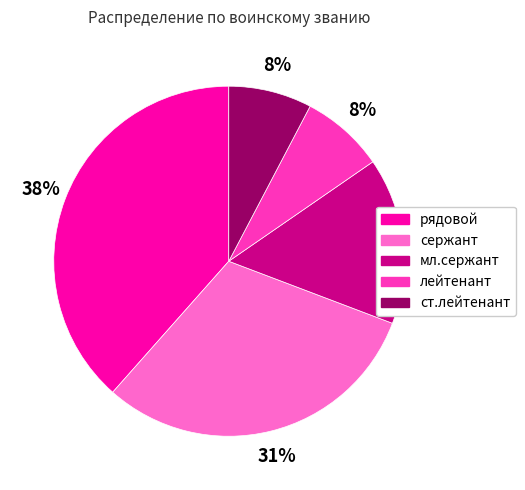

What is the largest slice in the pie chart?

рядовой